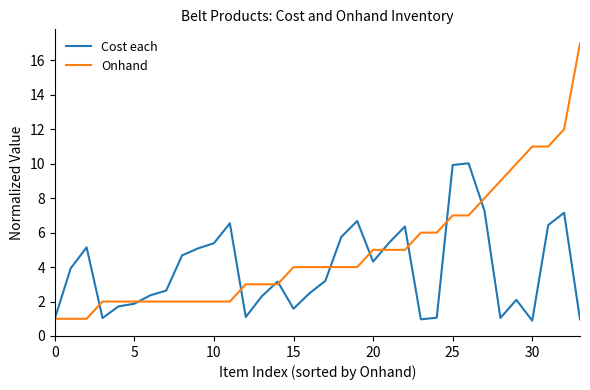

Rank the series by their maximum value, from highest to lowest.

Onhand, Cost each